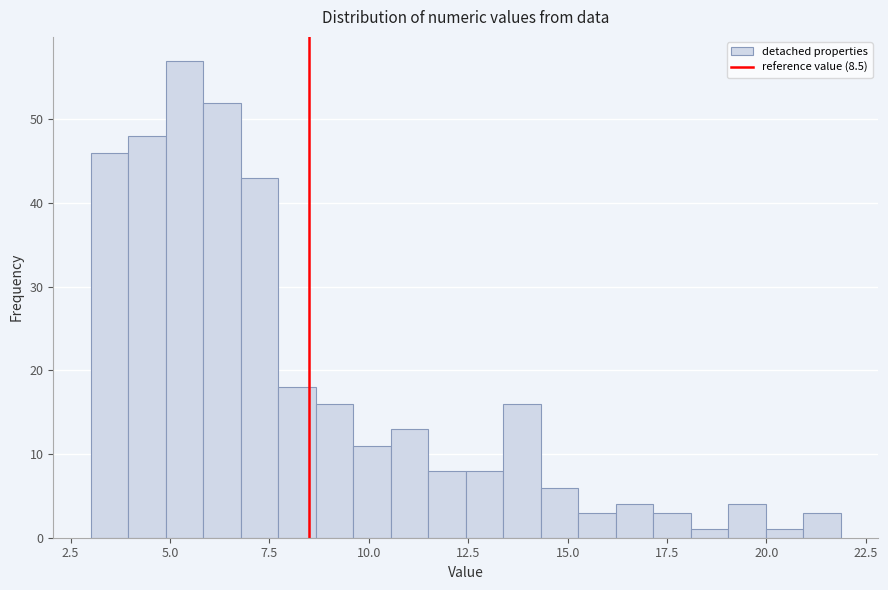

Around what value on the x-axis is the tallest bar? Give the approximate position of its centre, as read against the axis.

5.5